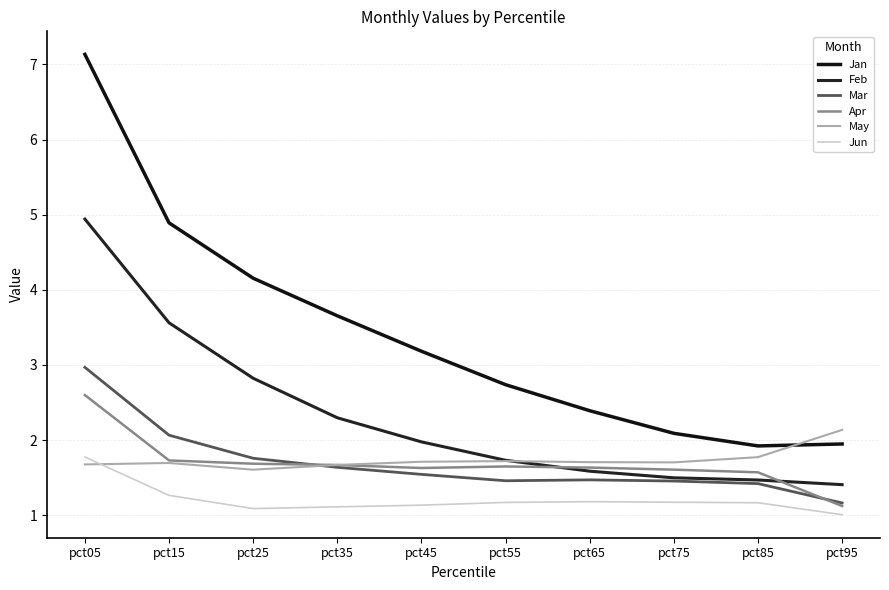

What is the total value across all series at pct75?

9.5